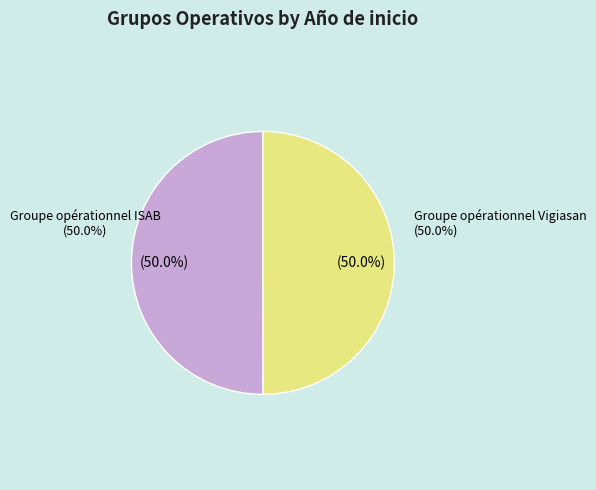

Count the number of slices in the pie.

2